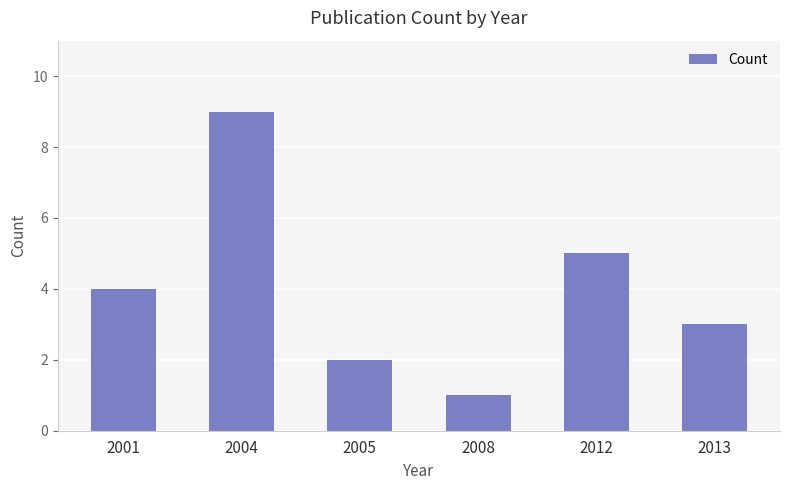

How many values are between 2 and 5?

4